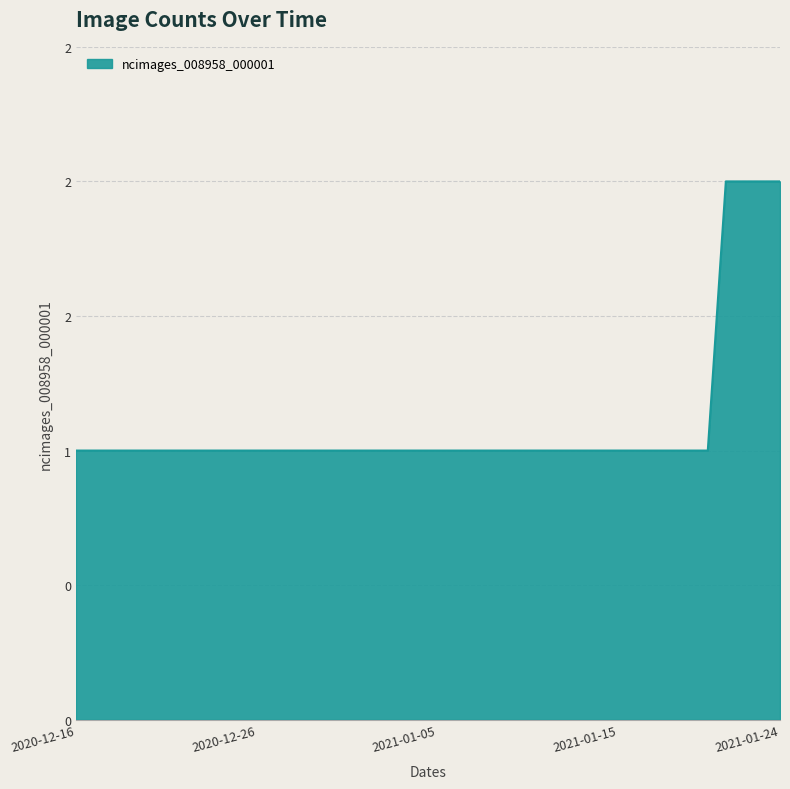

What is the difference between the maximum and minimum values?

1